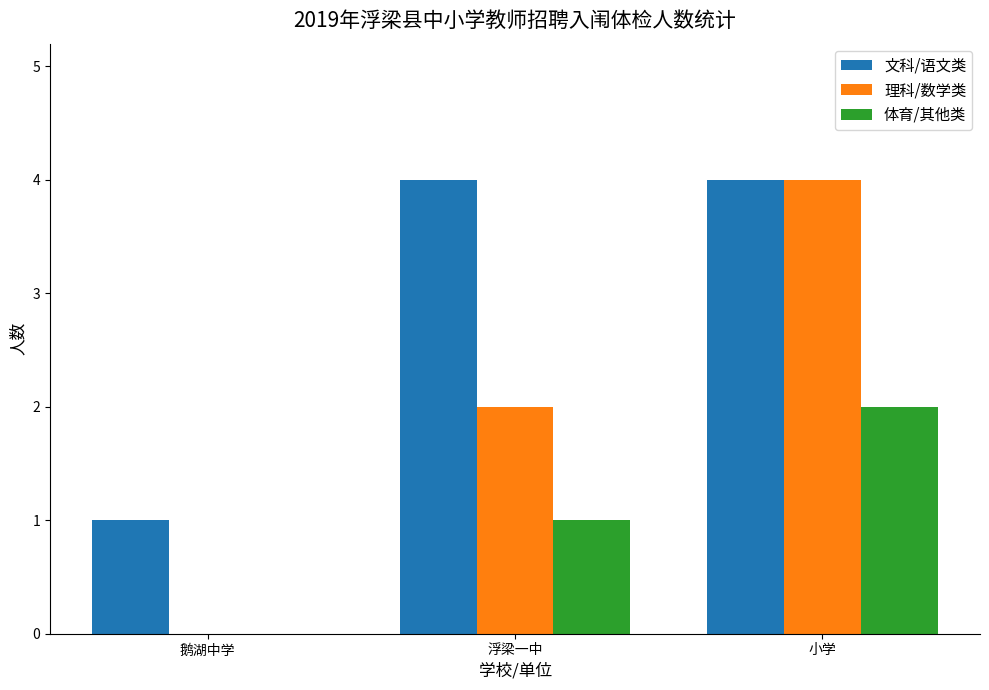

Where is 文科/语文类 nearest to the value 2?

鹅湖中学